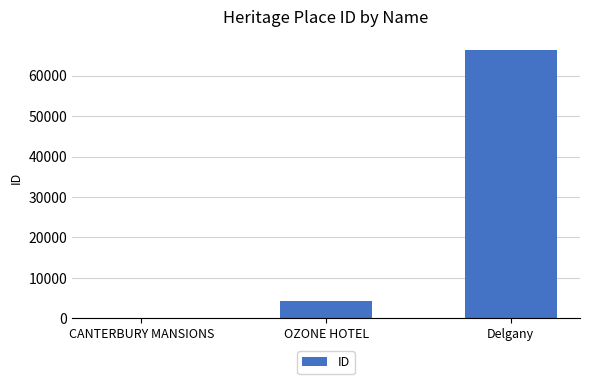

Reading right to left, list all the values displayed in this chart.

Delgany=66313	OZONE HOTEL=4159	CANTERBURY MANSIONS=197